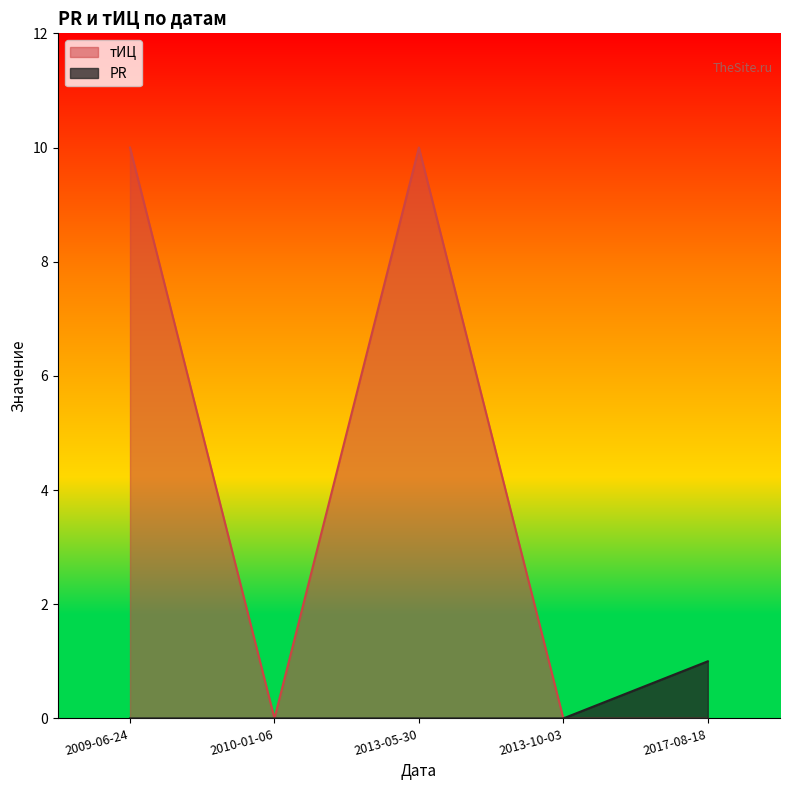

Reading left to right, extract all data points from this chart.

PR: 0	0	0	0	1
тИЦ: 10	0	10	0	0